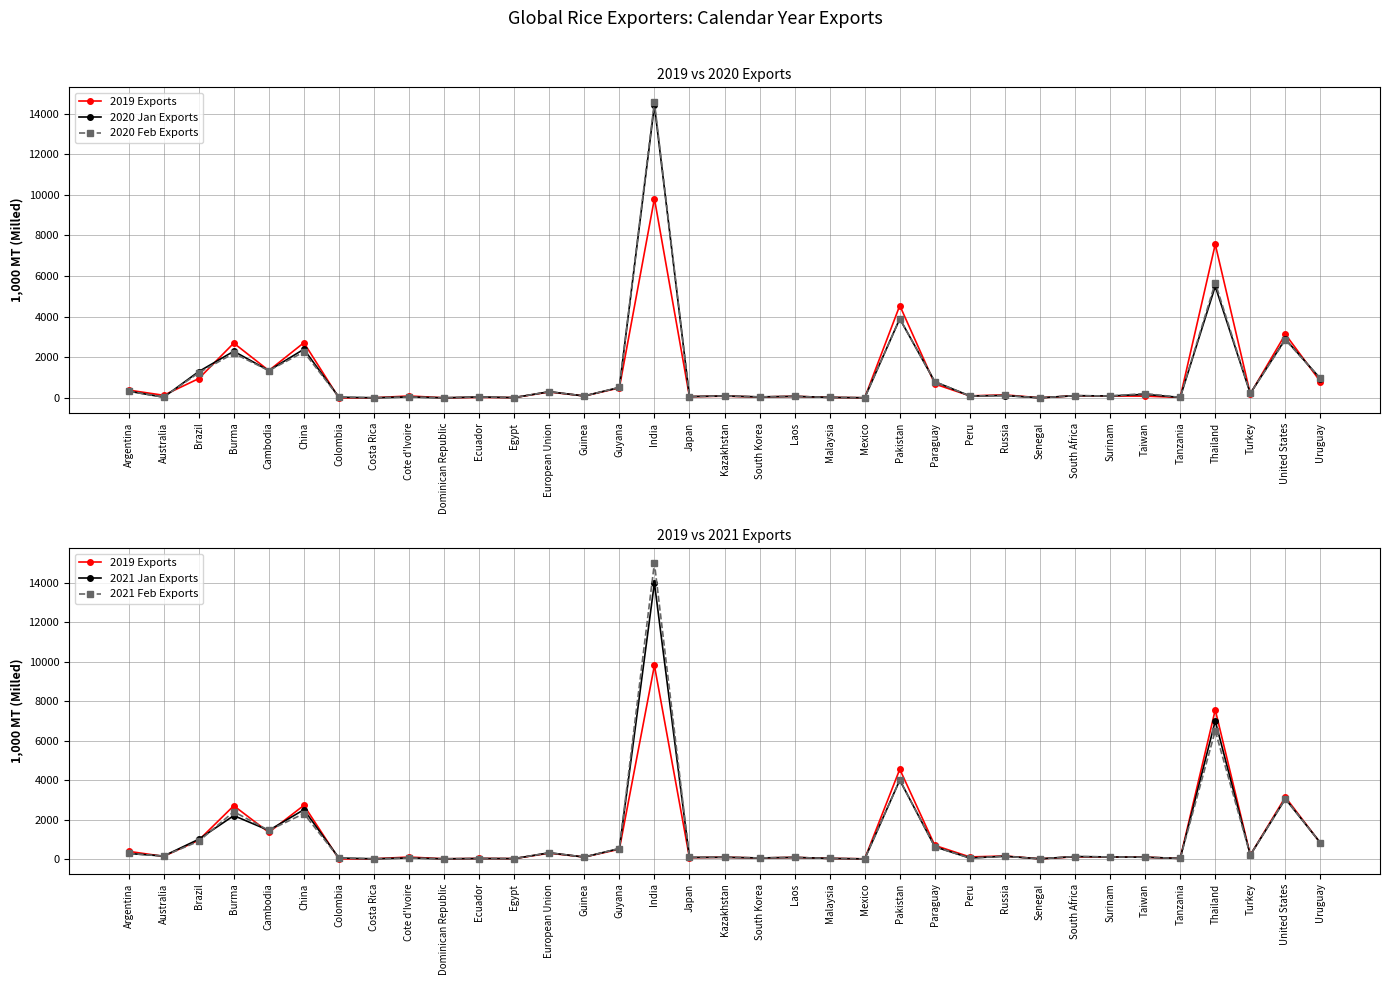

The 2020 Jan Exports series shows 2567 at Thailand. True or false?

False